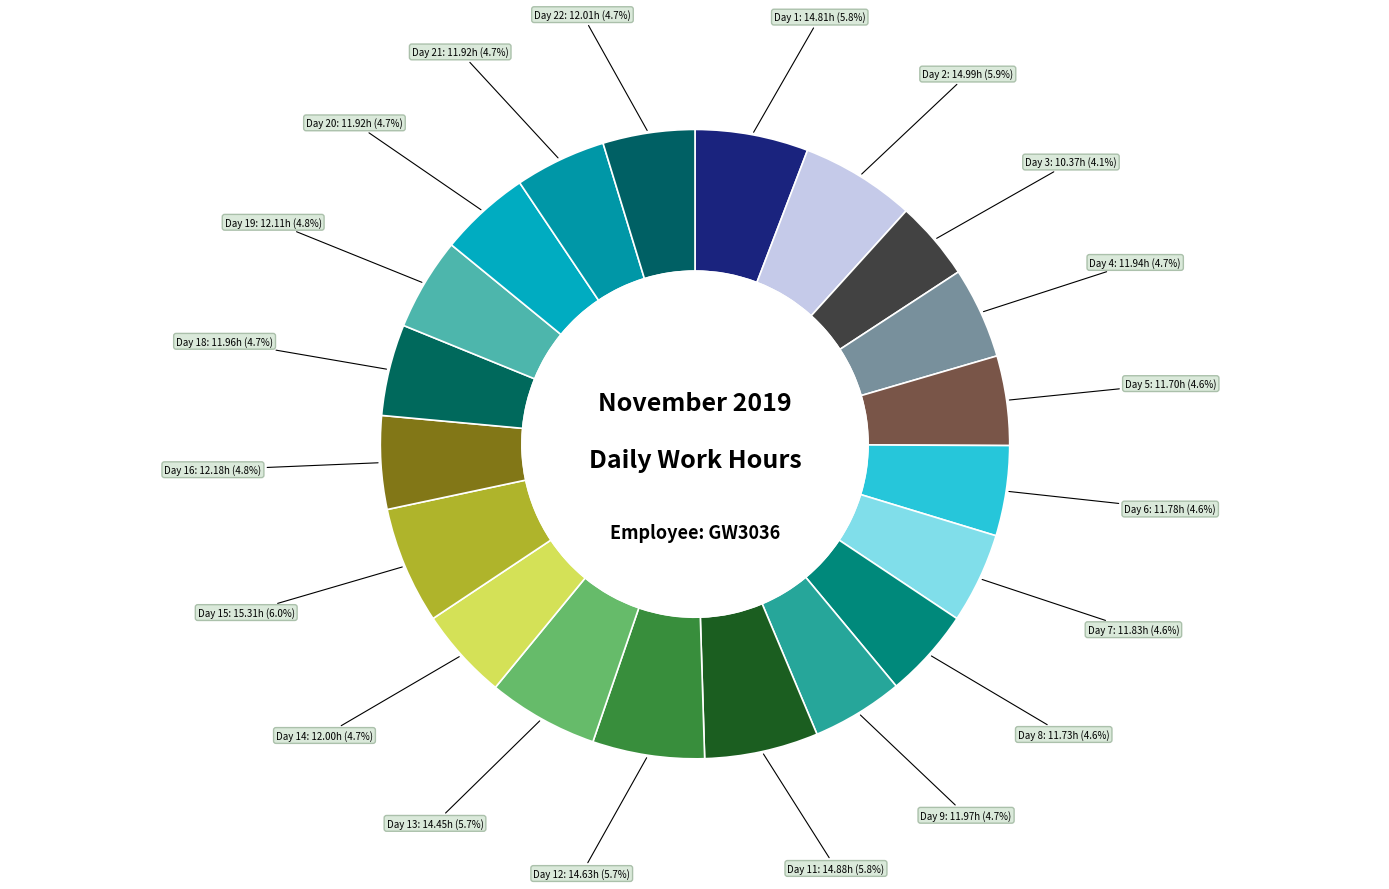

Which category has the smallest portion of the pie?

Day 3